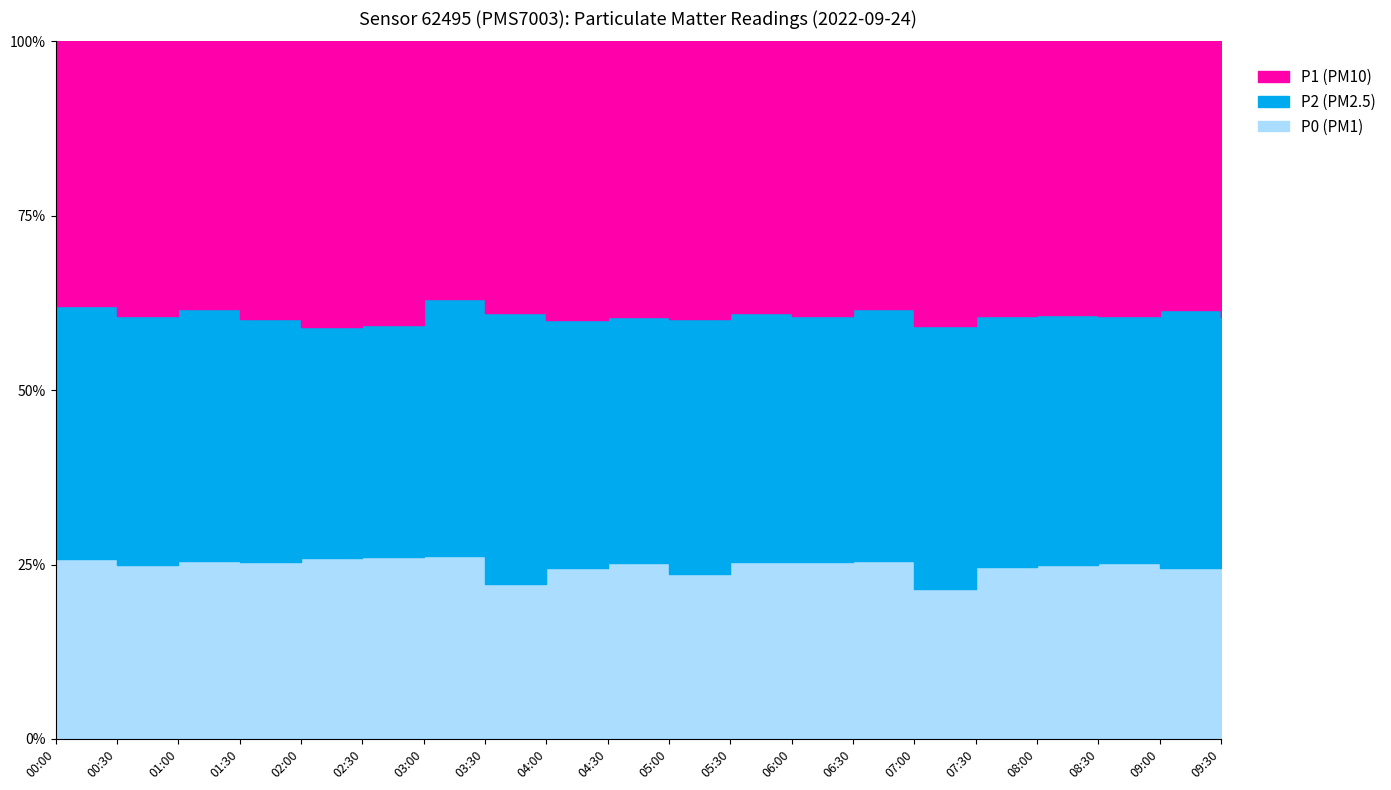

What is the spread (max minus min) of values at 00:30?

4.8